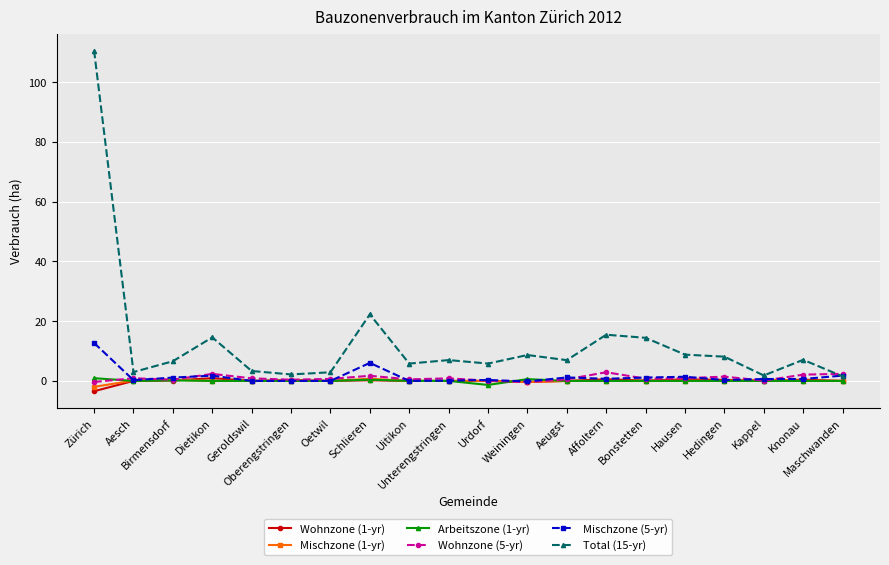

Does the chart display data point markers on the line(s)?

Yes